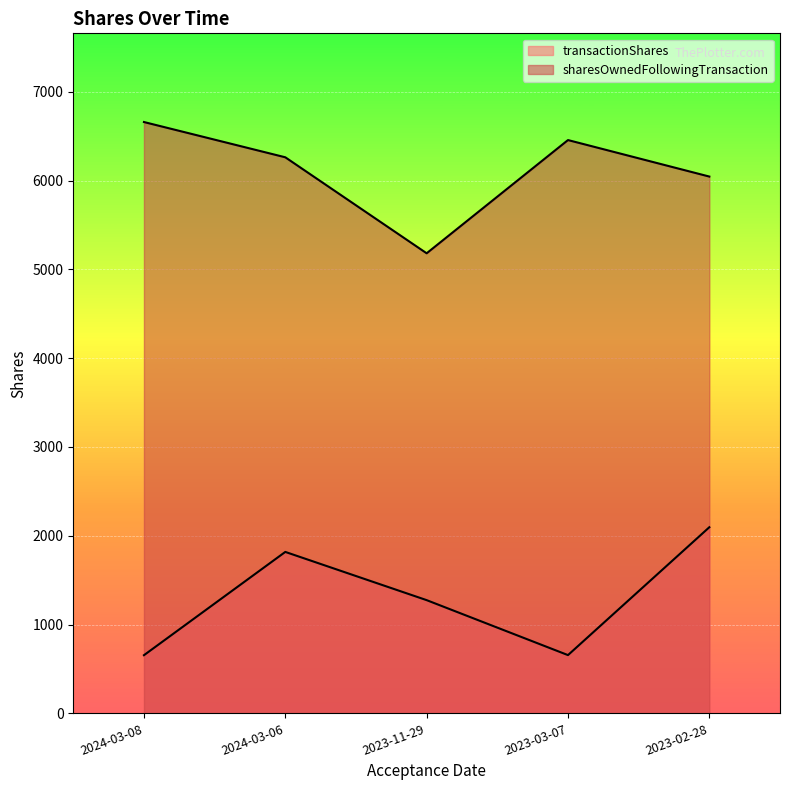

Is the value of sharesOwnedFollowingTransaction at 2023-02-28 greater than the value of transactionShares at 2023-03-07?

Yes